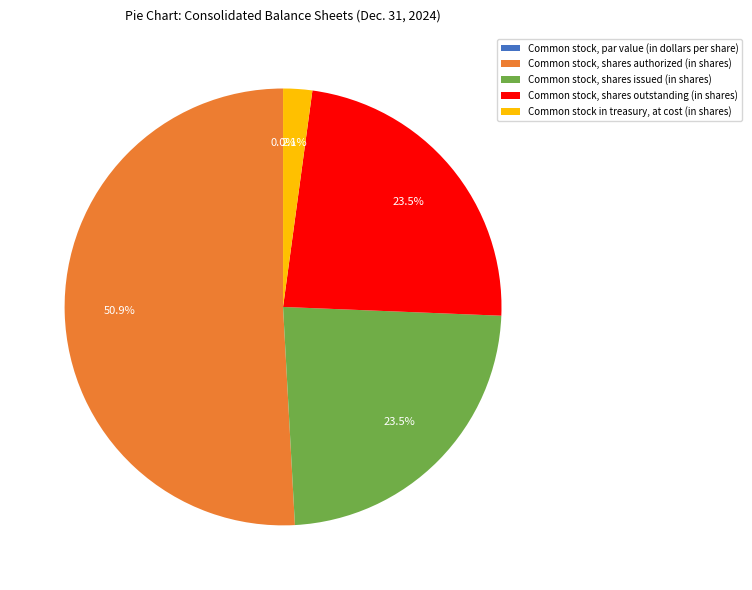

To the nearest percent, what percentage of the pie is Common stock in treasury, at cost (in shares)?

2%